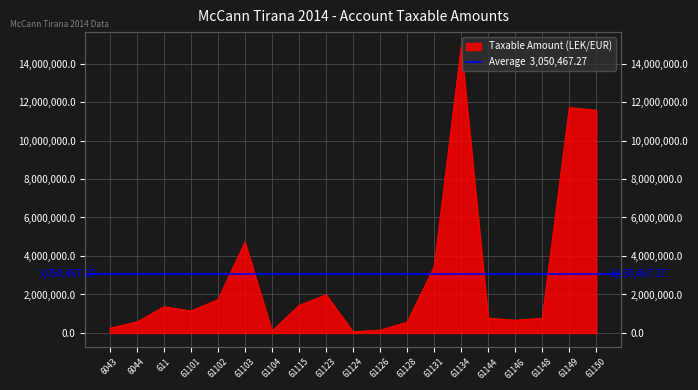

The value at 61123 is 1991862.2. True or false?

True